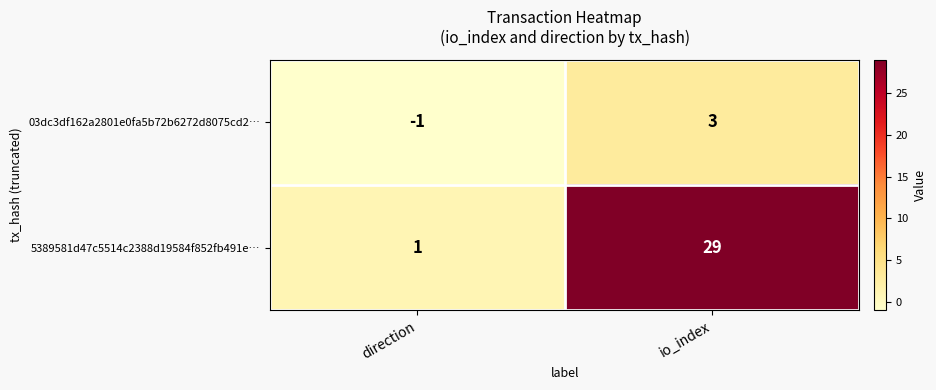

How many categories are shown in the chart?

2